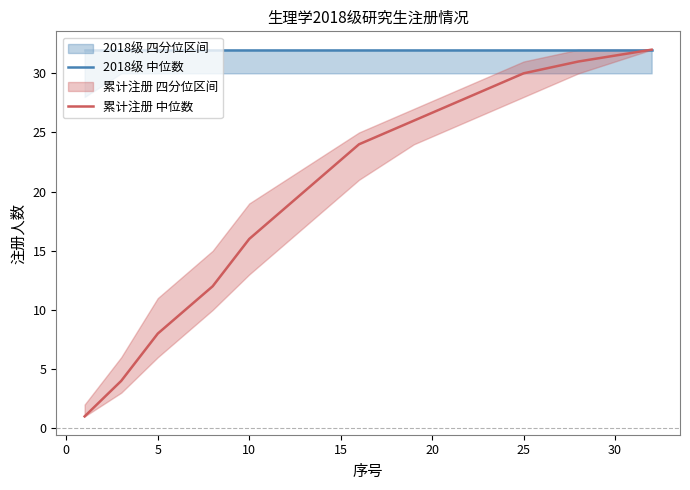

Count the number of categories in the chart.

12